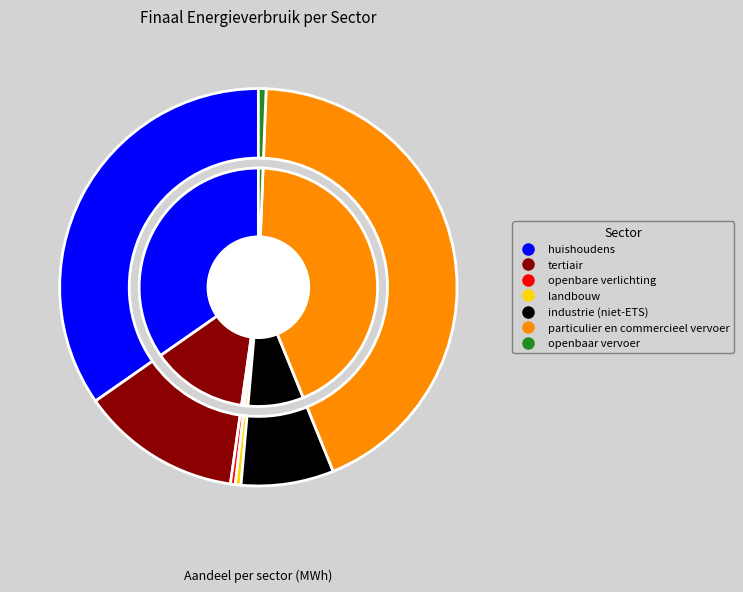

To the nearest percent, what is the average slice percentage?

14%